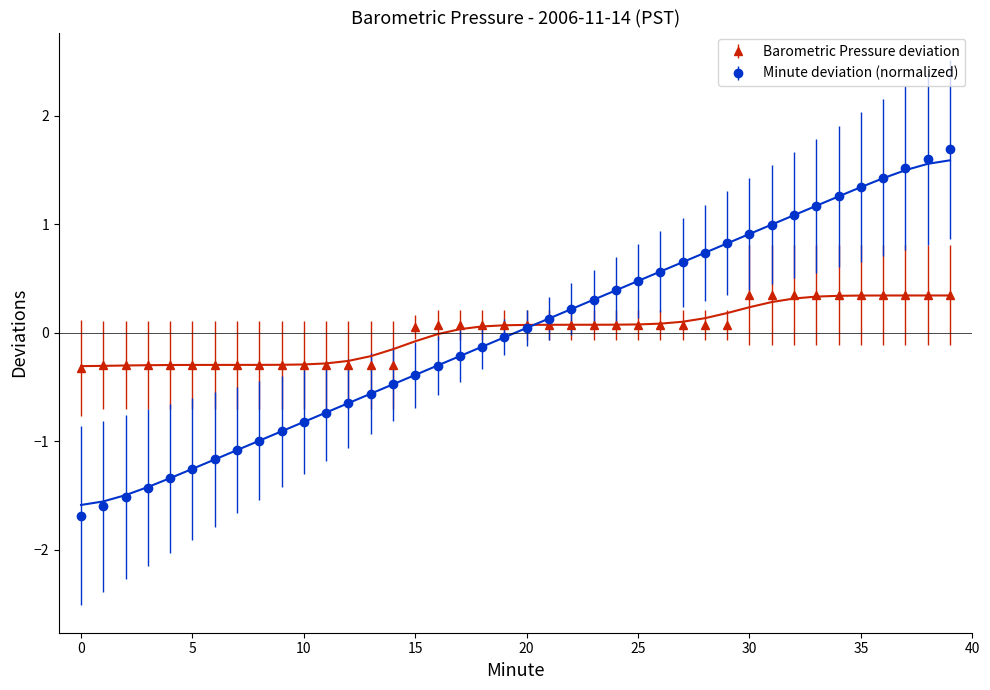

How many lines are shown in the chart?

2